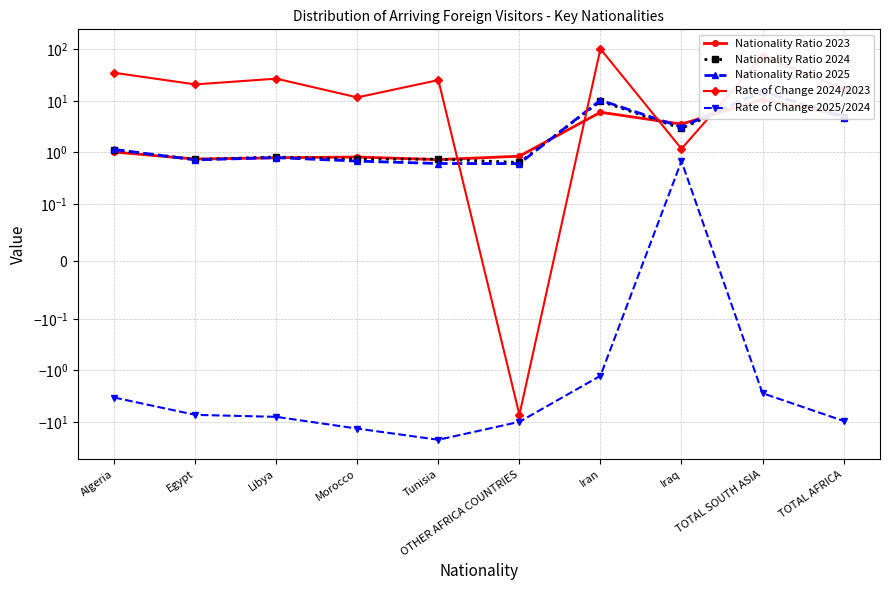

Reading left to right, list all the values displayed in this chart.

Nationality Ratio 2023: 1.0	0.7	0.8	0.8	0.7	0.8	6.0	3.5	10.6	5.2
Nationality Ratio 2024: 1.1	0.7	0.8	0.7	0.7	0.6	9.9	2.9	14.9	4.9
Nationality Ratio 2025: 1.1	0.7	0.8	0.7	0.6	0.6	10.3	3.1	15.3	4.7
Rate of Change 2024/2023: 34.9	20.8	26.9	11.6	25.2	-7.2	101.4	1.2	72.2	16.9
Rate of Change 2025/2024: -3.4	-7.3	-7.9	-13.4	-22.1	-9.9	-1.3	0.7	-2.8	-9.5